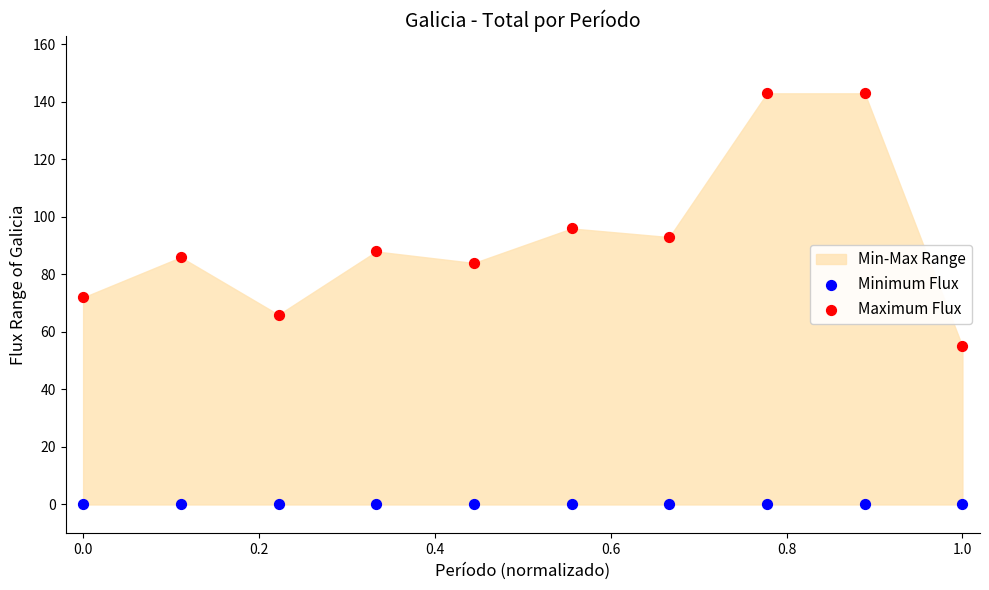

In the Maximum Flux series, what Y value is closest to 99?

96